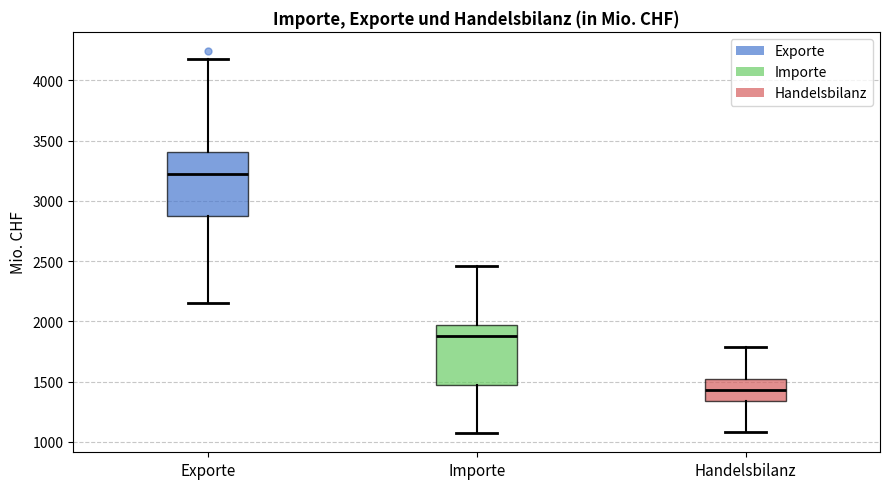

Reading left to right, read every box against the y-axis: the position of its median line, the range the box covers, and the ends of its whiskers. The values are not printed on the chart, so give them approximately, as read against the axis.

Exporte: median 3250, box 2900 to 3400, whiskers 2150 to 4200
Importe: median 1900, box 1450 to 1950, whiskers 1050 to 2450
Handelsbilanz: median 1450, box 1350 to 1500, whiskers 1100 to 1800